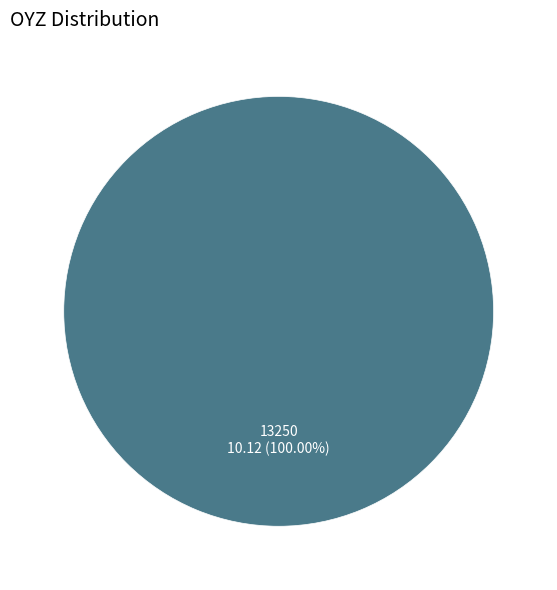

Rank the categories by value from highest to lowest.

13250